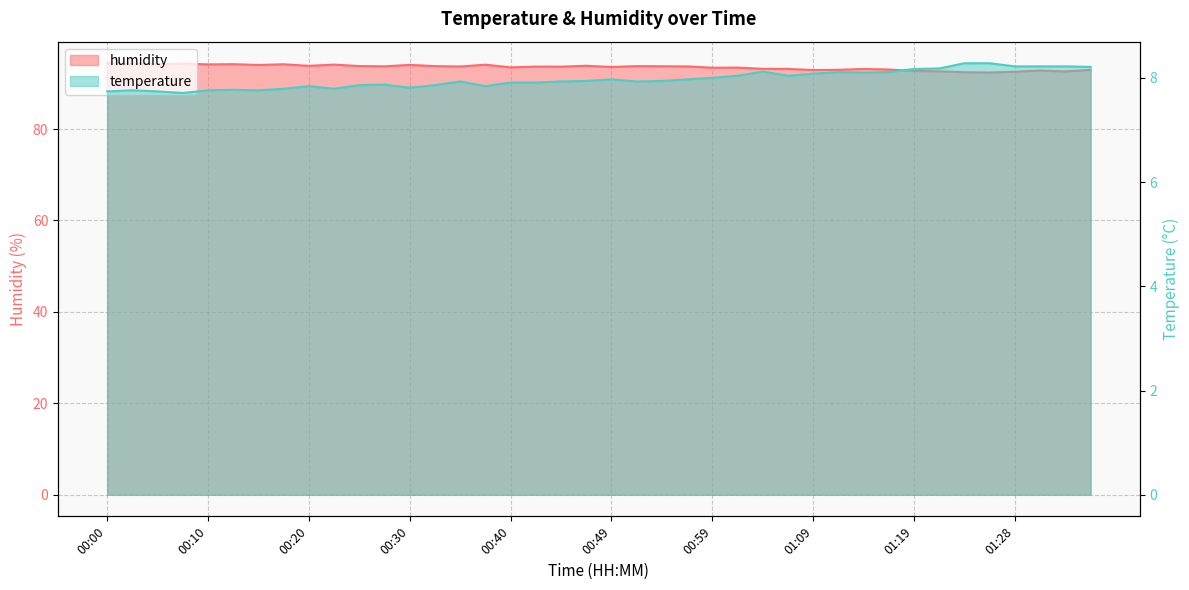

True or false: temperature has more than 1 points higher than both neighbors.

True